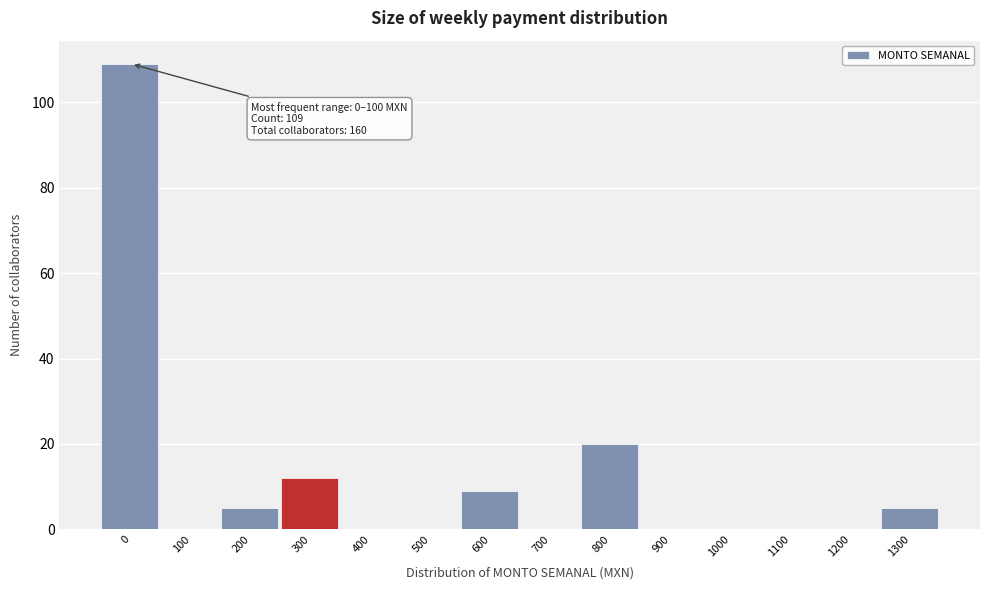

Reading left to right, extract all data points from this chart.

0=109	100=0	200=5	300=12	400=0	500=0	600=9	700=0	800=20	900=0	1000=0	1100=0	1200=0	1300=5